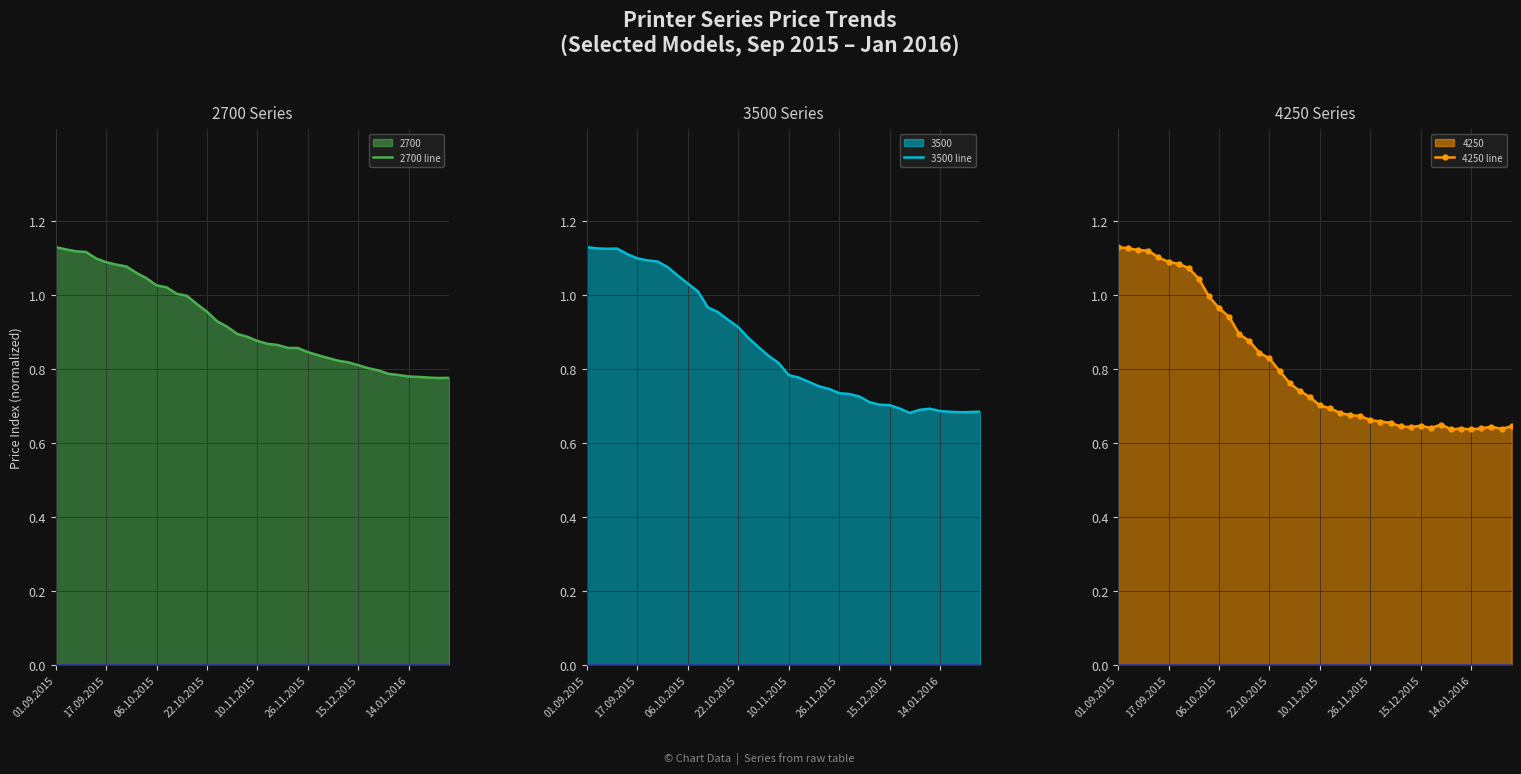

True or false: 4250 line has more than 2 interior local peaks.

True